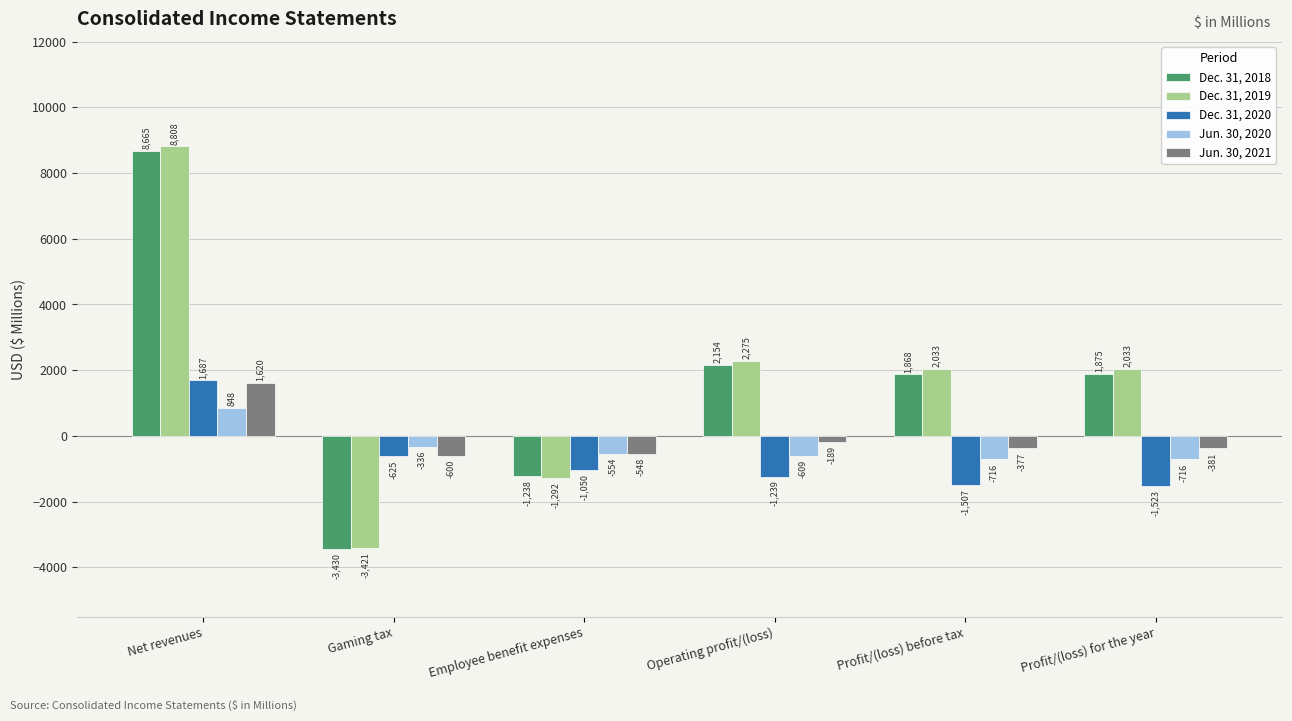

Reading left to right, list all the values displayed in this chart.

Dec. 31, 2018: 8665	-3430	-1238	2154	1868	1875
Dec. 31, 2019: 8808	-3421	-1292	2275	2033	2033
Dec. 31, 2020: 1687	-625	-1050	-1239	-1507	-1523
Jun. 30, 2020: 848	-336	-554	-609	-716	-716
Jun. 30, 2021: 1620	-600	-548	-189	-377	-381